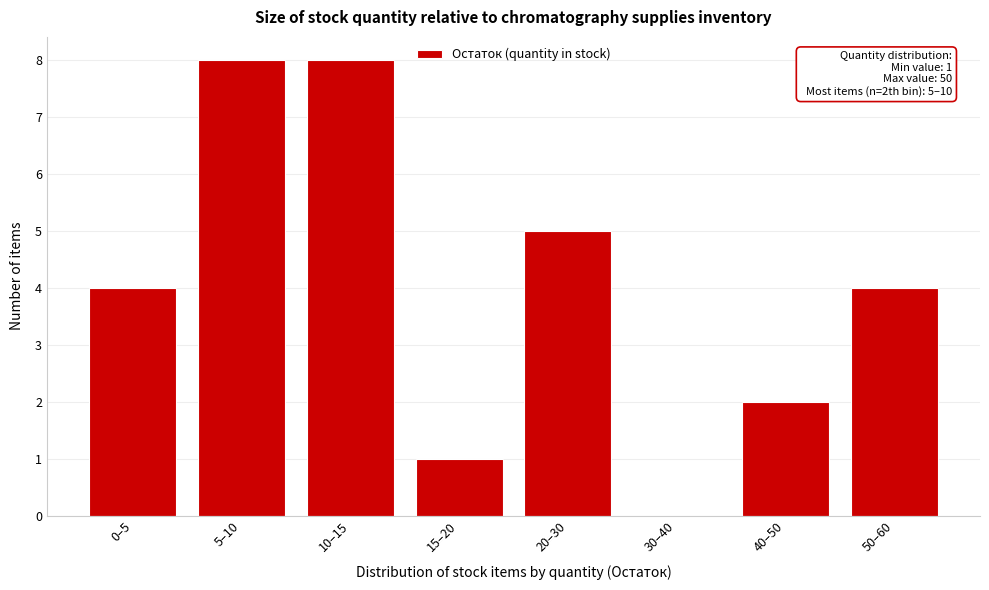

Reading right to left, transcribe all the data shown in this chart.

50–60=4	40–50=2	30–40=0	20–30=5	15–20=1	10–15=8	5–10=8	0–5=4